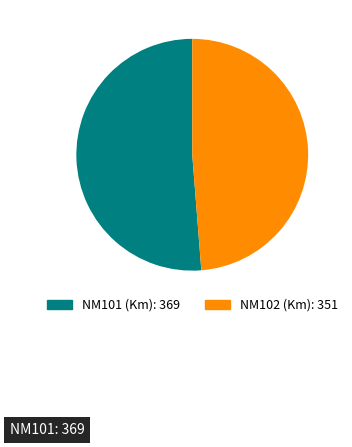

Does any single category account for the majority?

Yes